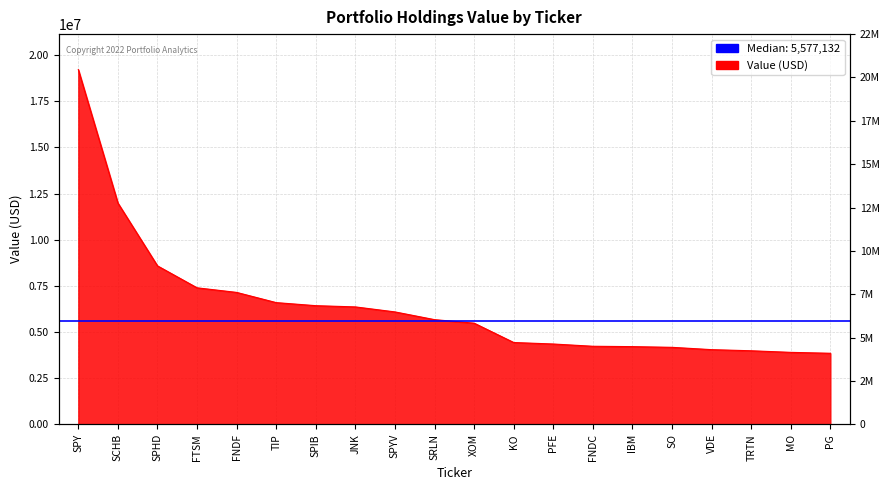

What is the average value?

6407871